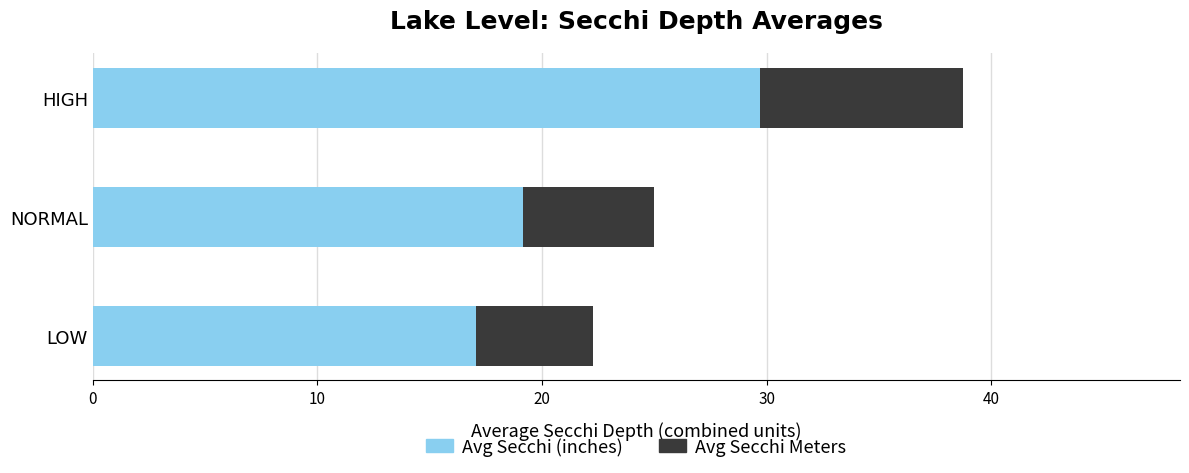

List the labels in order of Avg Secchi (inches) value, smallest first.

LOW, NORMAL, HIGH